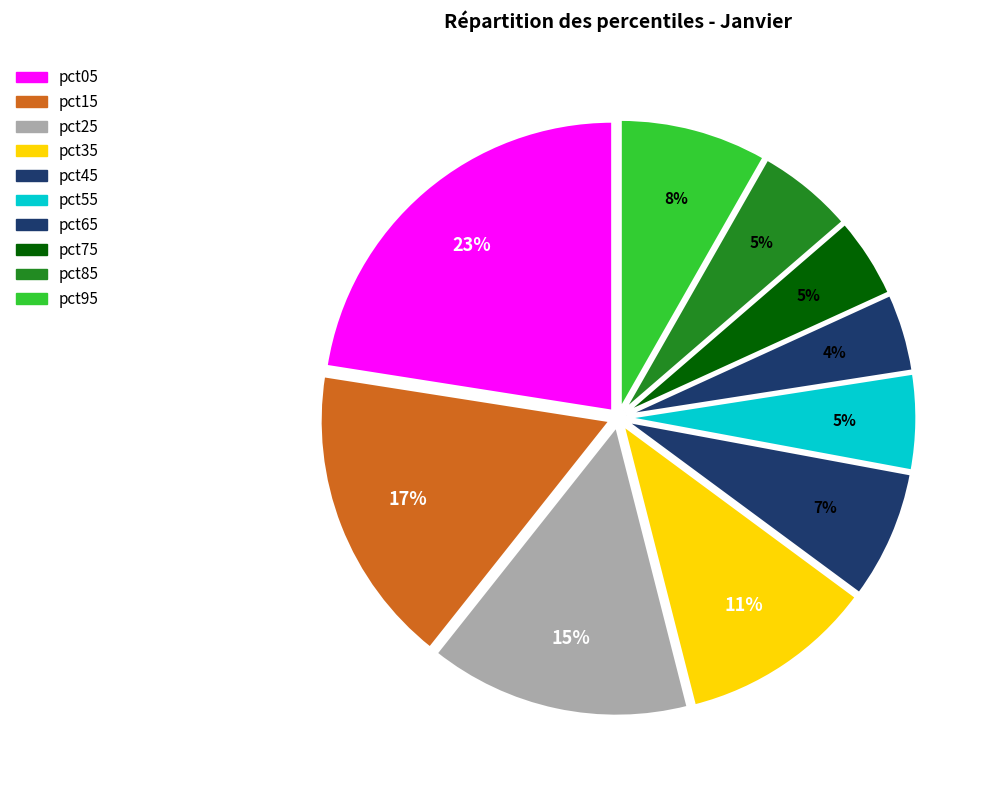

To the nearest percent, what is the difference between the pct55 and pct95 slice percentages?

3%